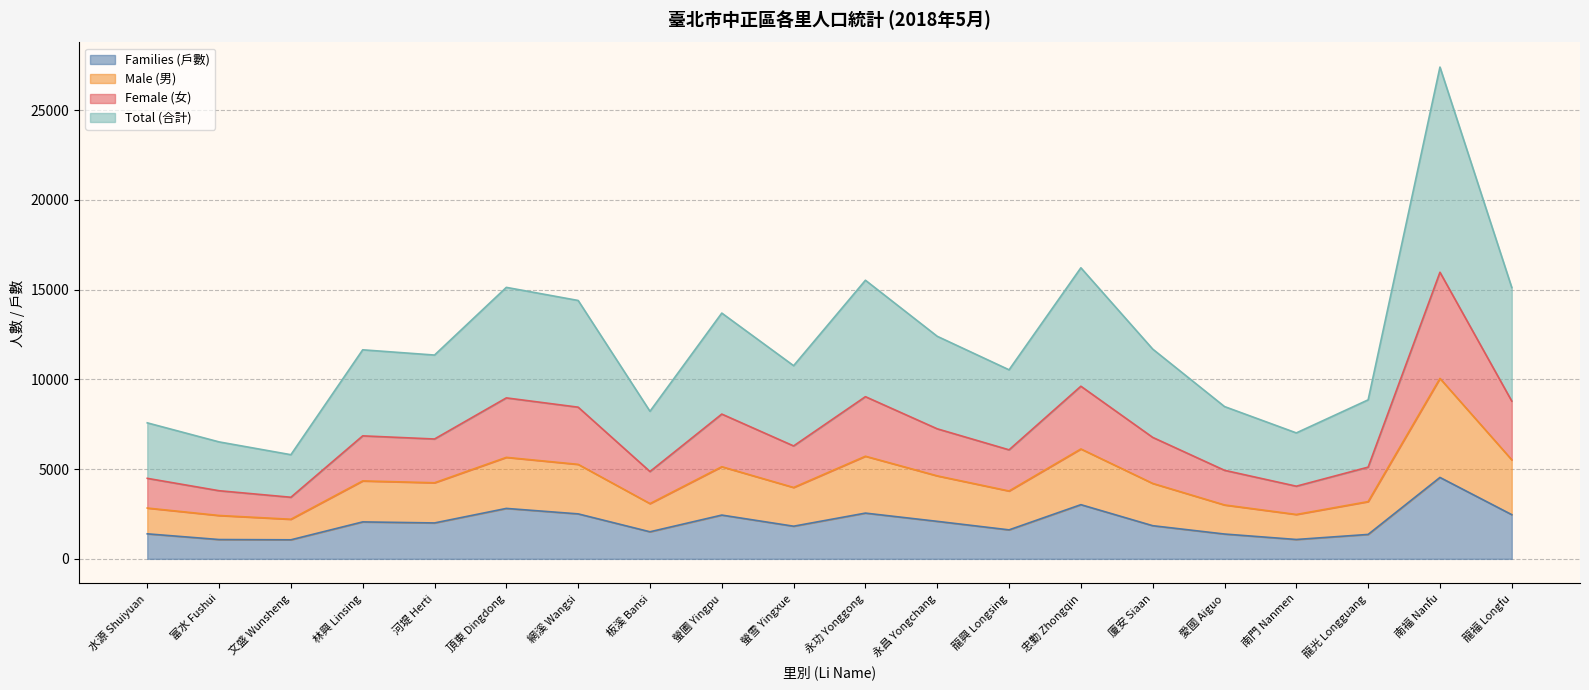

The value of Families (戶數) at 文盛 Wunsheng is 1061. True or false?

True